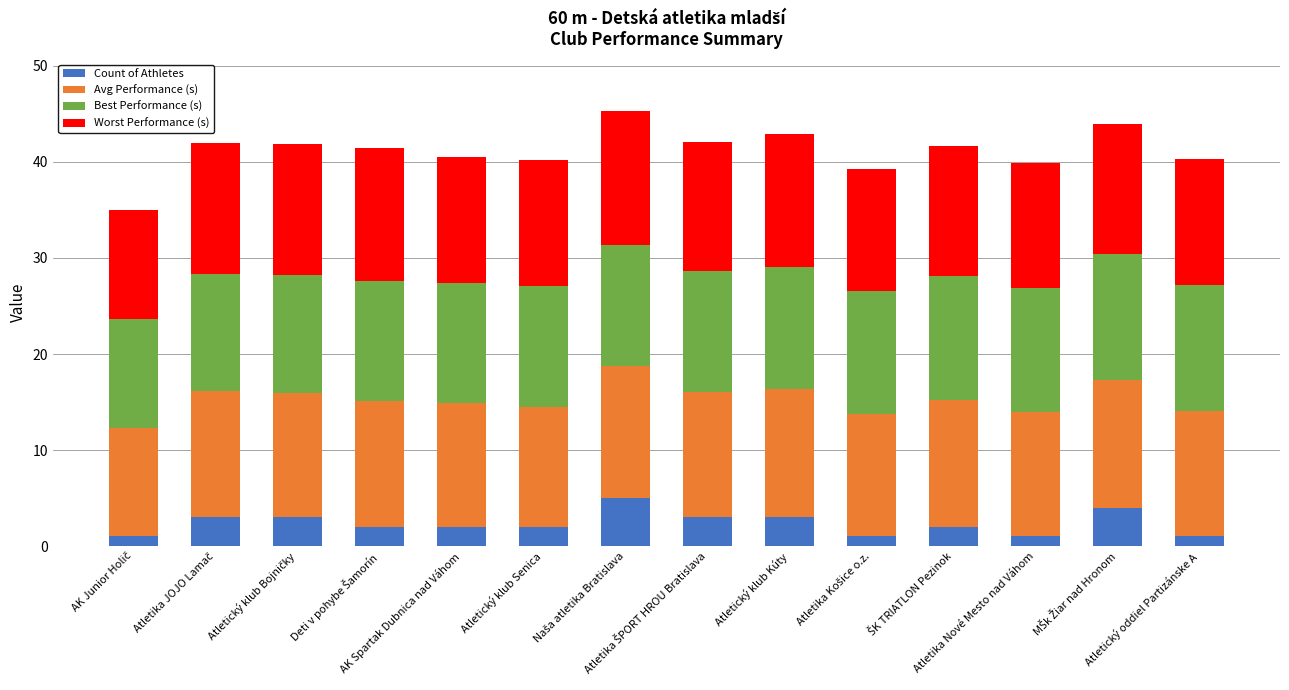

What is the difference between the maximum and minimum values in the Count of Athletes series?

4.0